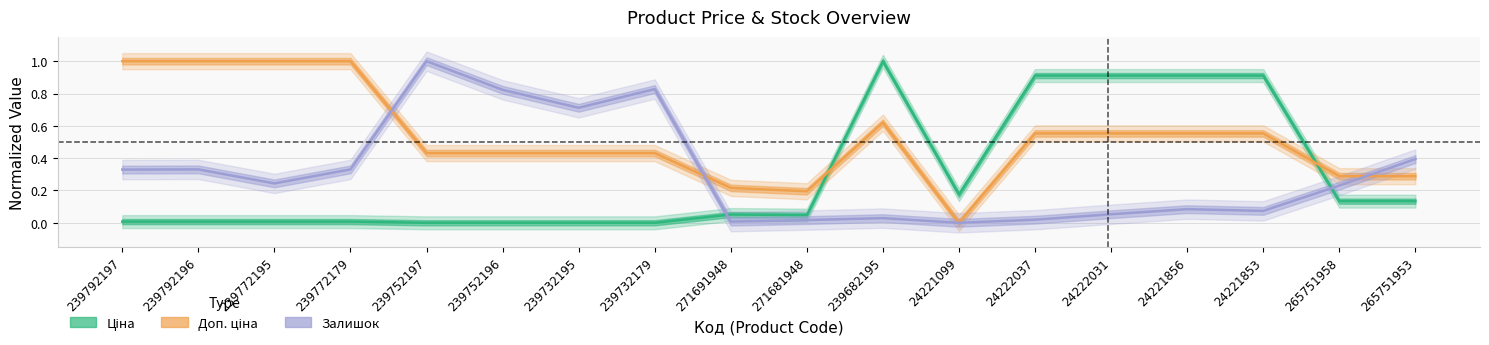

Reading left to right, what are all the values shown in this chart?

Ціна: 239792197=0.0	239792196=0.0	239772195=0.0	239772179=0.0	239752197=0.0	239752196=0.0	239732195=0.0	239732179=0.0	271691948=0.1	271681948=0.0	239682195=1.0	24221099=0.2	24222037=0.9	24222031=0.9	24221856=0.9	24221853=0.9	265751958=0.1	265751953=0.1
Доп. ціна: 239792197=1.0	239792196=1.0	239772195=1.0	239772179=1.0	239752197=0.4	239752196=0.4	239732195=0.4	239732179=0.4	271691948=0.2	271681948=0.2	239682195=0.6	24221099=0.0	24222037=0.6	24222031=0.6	24221856=0.6	24221853=0.6	265751958=0.3	265751953=0.3
Залишок: 239792197=0.3	239792196=0.3	239772195=0.2	239772179=0.3	239752197=1.0	239752196=0.8	239732195=0.7	239732179=0.8	271691948=0.0	271681948=0.0	239682195=0.0	24221099=0.0	24222037=0.0	24222031=0.1	24221856=0.1	24221853=0.1	265751958=0.2	265751953=0.4